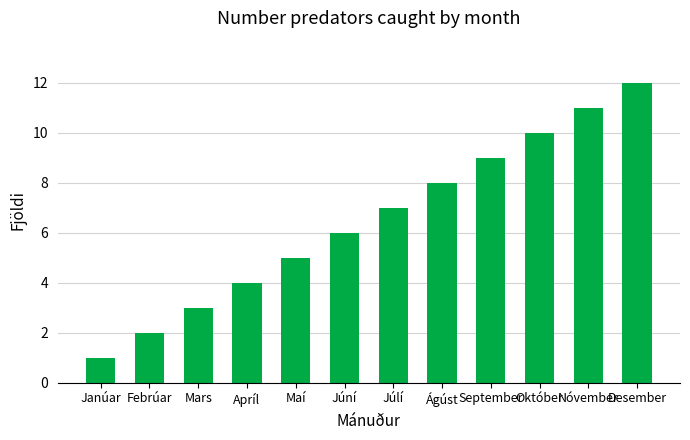

What is the ratio of the value at Mars to the value at Júní?

0.5